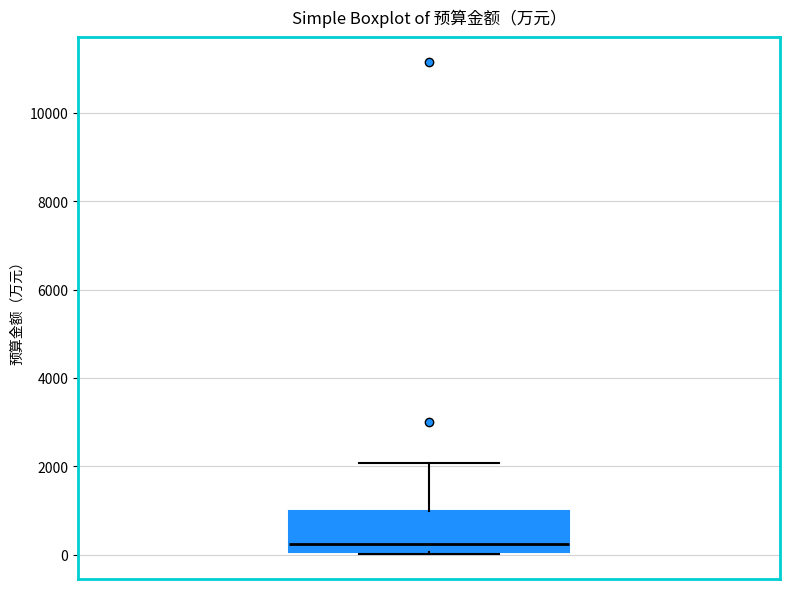

Read this box plot against the y-axis: the position of the median line, the range covered by the box, and the ends of both whiskers. The values are not printed on the chart, so give them approximately, as read against the axis.

median 200, box 0 to 1000, whiskers 0 (just below the box's lower edge) to 2000